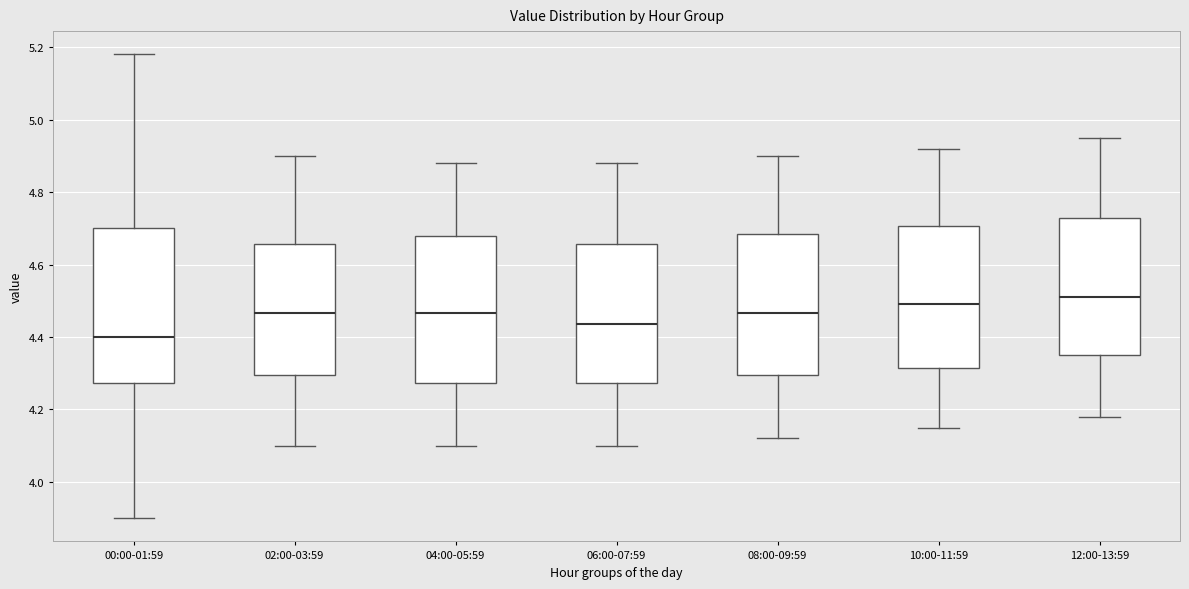

Reading left to right, read every box against the y-axis: the position of its median line, the range the box covers, and the ends of its whiskers. The values are not printed on the chart, so give them approximately, as read against the axis.

00:00-01:59: median 4.40, box 4.28 to 4.70, whiskers 3.90 to 5.18
02:00-03:59: median 4.46, box 4.30 to 4.66, whiskers 4.10 to 4.90
04:00-05:59: median 4.46, box 4.28 to 4.68, whiskers 4.10 to 4.88
06:00-07:59: median 4.44, box 4.28 to 4.66, whiskers 4.10 to 4.88
08:00-09:59: median 4.46, box 4.30 to 4.68, whiskers 4.12 to 4.90
10:00-11:59: median 4.50, box 4.32 to 4.70, whiskers 4.16 to 4.92
12:00-13:59: median 4.52, box 4.36 to 4.72, whiskers 4.18 to 4.96